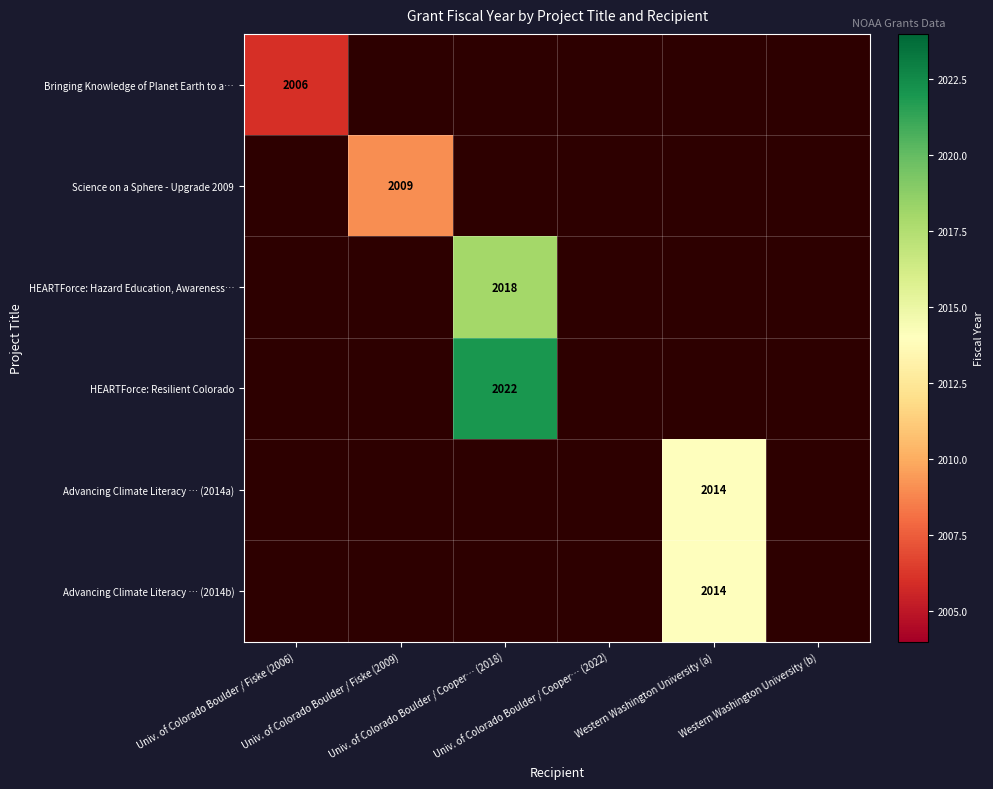

How many positive values does the Bringing Knowledge of Planet Earth to a… series have?

1